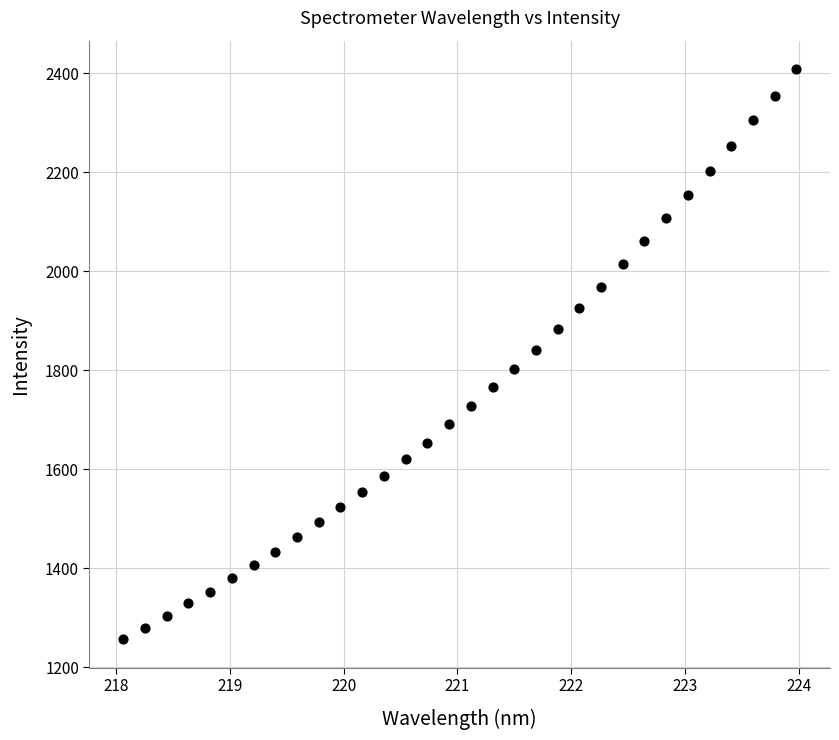

What is the range of Y values (max minus min)?

1151.3